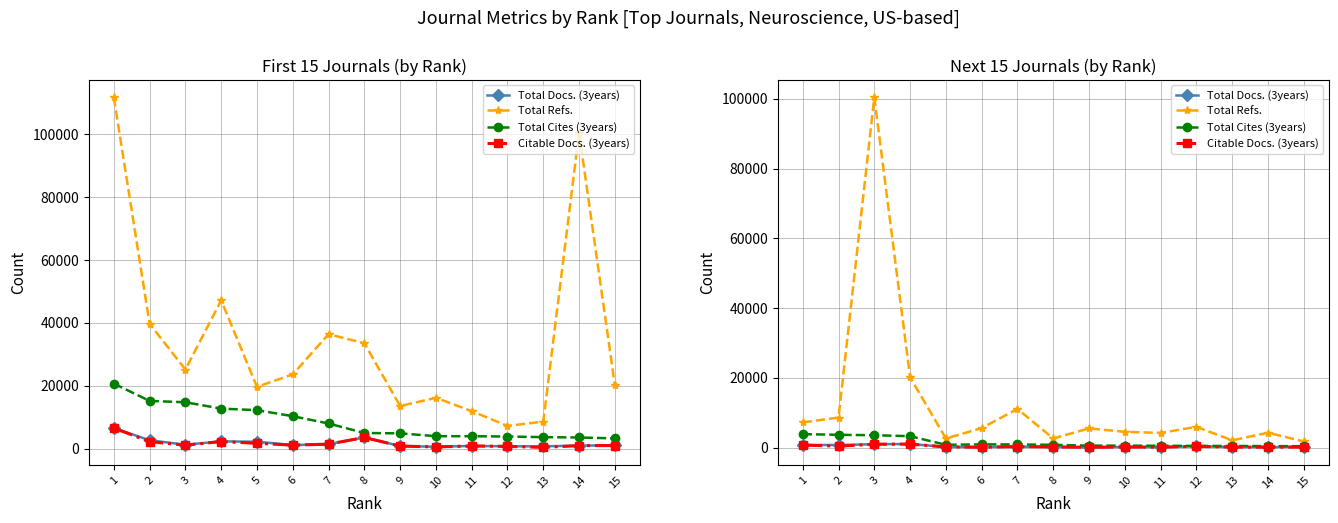

Where is the first local minimum for Citable Docs. (3years)?

2